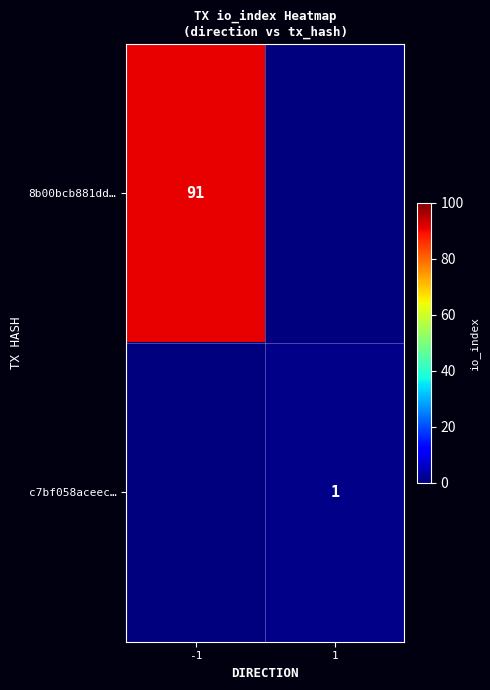

Between 1 and -1, which is larger?

-1